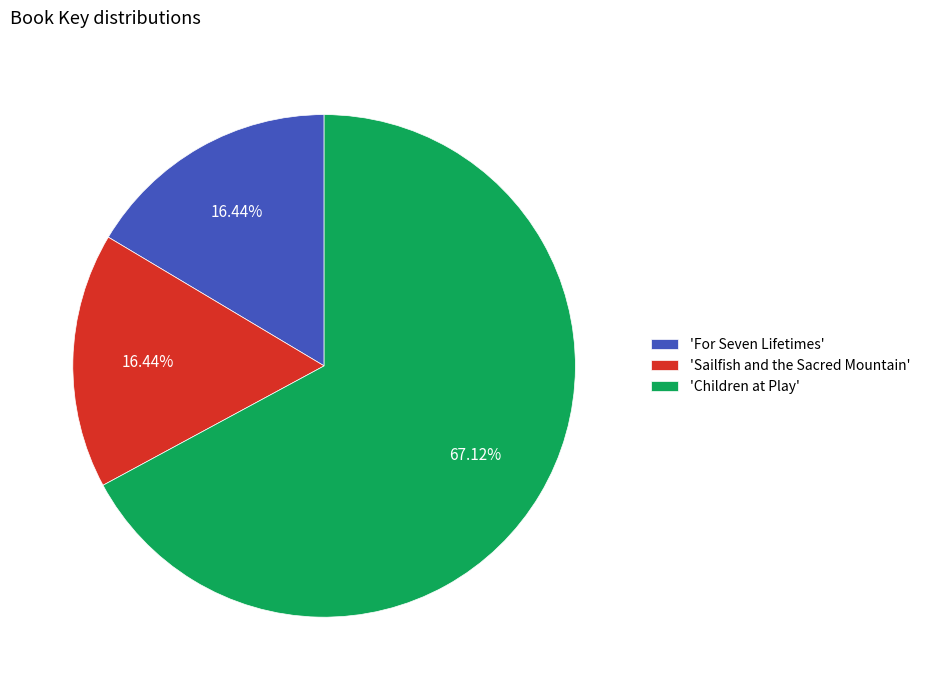

Which slice is the largest?

'Children at Play'